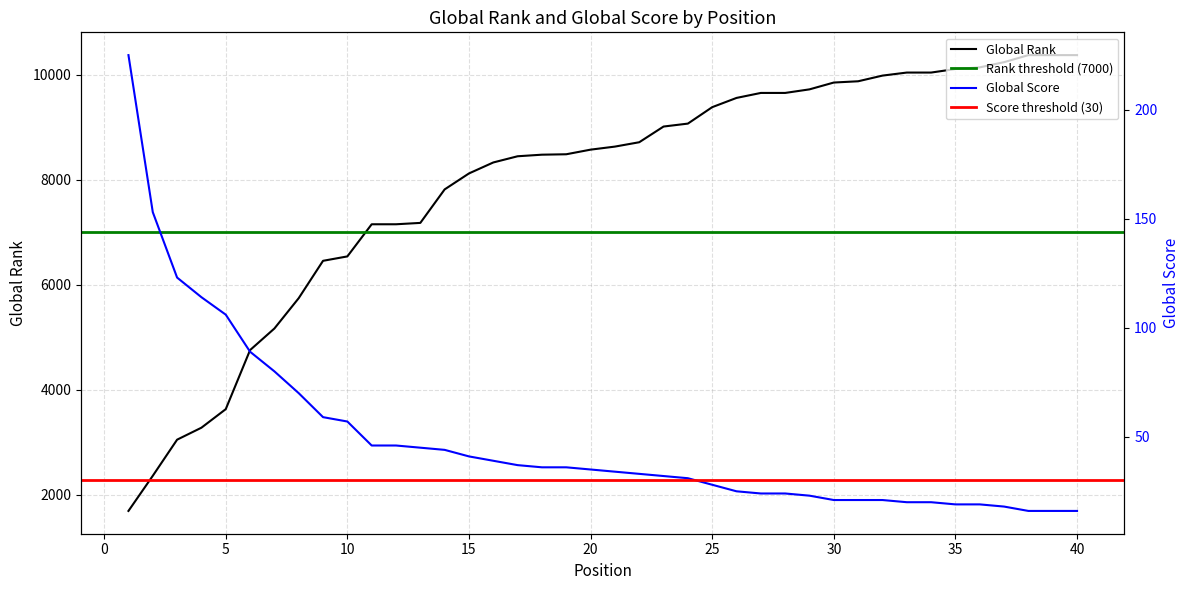

Is the value of Global Score at 20 greater than the value of Global Rank at 17?

No